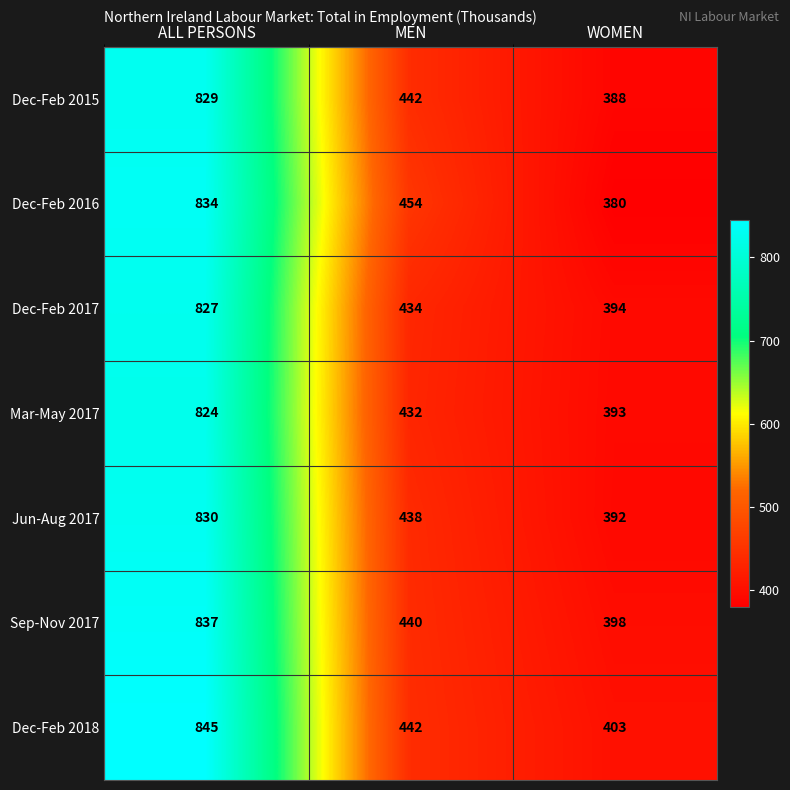

At which label is Mar-May 2017 closest to 608?

MEN